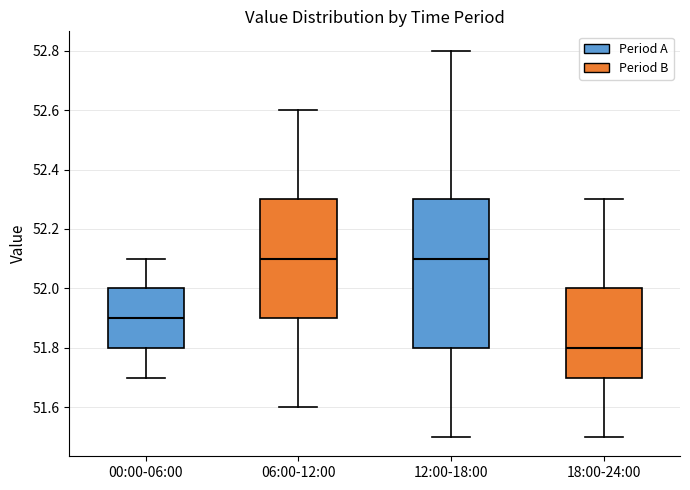

Where does the upper whisker of the box for 12:00-18:00 end on the y-axis? The values are not printed on the chart, so give them approximately, as read against the axis.

52.8